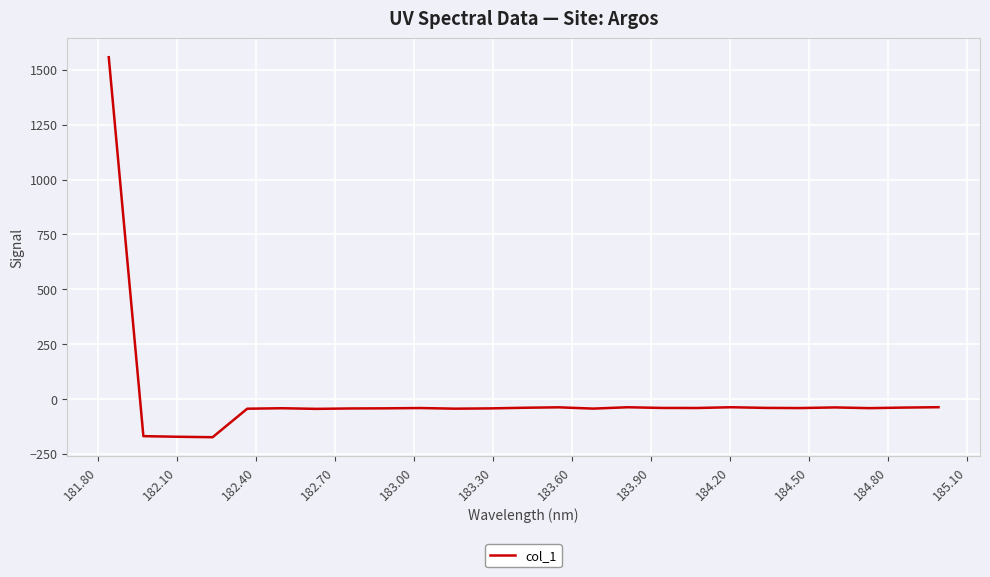

What is the greatest value displayed?

1557.5